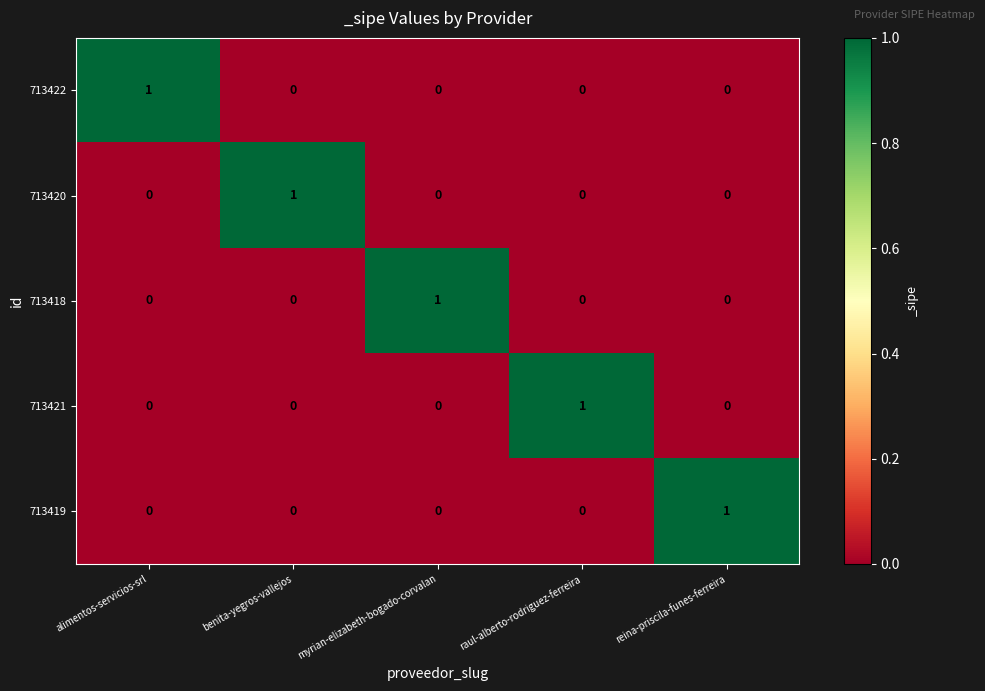

Reading left to right, what are all the values shown in this chart?

713422: alimentos-servicios-srl=1	benita-yegros-vallejos=0	myrian-elizabeth-bogado-corvalan=0	raul-alberto-rodriguez-ferreira=0	reina-priscila-funes-ferreira=0
713420: alimentos-servicios-srl=0	benita-yegros-vallejos=1	myrian-elizabeth-bogado-corvalan=0	raul-alberto-rodriguez-ferreira=0	reina-priscila-funes-ferreira=0
713418: alimentos-servicios-srl=0	benita-yegros-vallejos=0	myrian-elizabeth-bogado-corvalan=1	raul-alberto-rodriguez-ferreira=0	reina-priscila-funes-ferreira=0
713421: alimentos-servicios-srl=0	benita-yegros-vallejos=0	myrian-elizabeth-bogado-corvalan=0	raul-alberto-rodriguez-ferreira=1	reina-priscila-funes-ferreira=0
713419: alimentos-servicios-srl=0	benita-yegros-vallejos=0	myrian-elizabeth-bogado-corvalan=0	raul-alberto-rodriguez-ferreira=0	reina-priscila-funes-ferreira=1